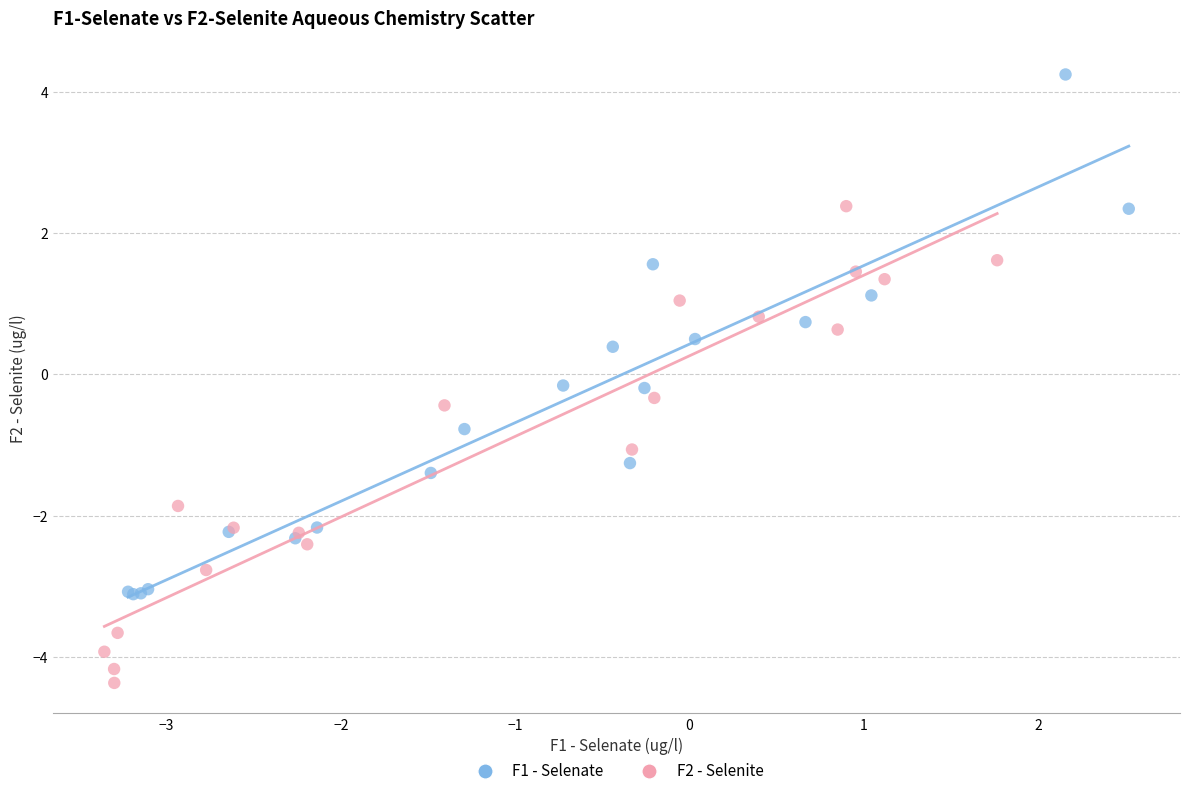

Which series has the largest Y range (max minus min)?

F1 - Selenate